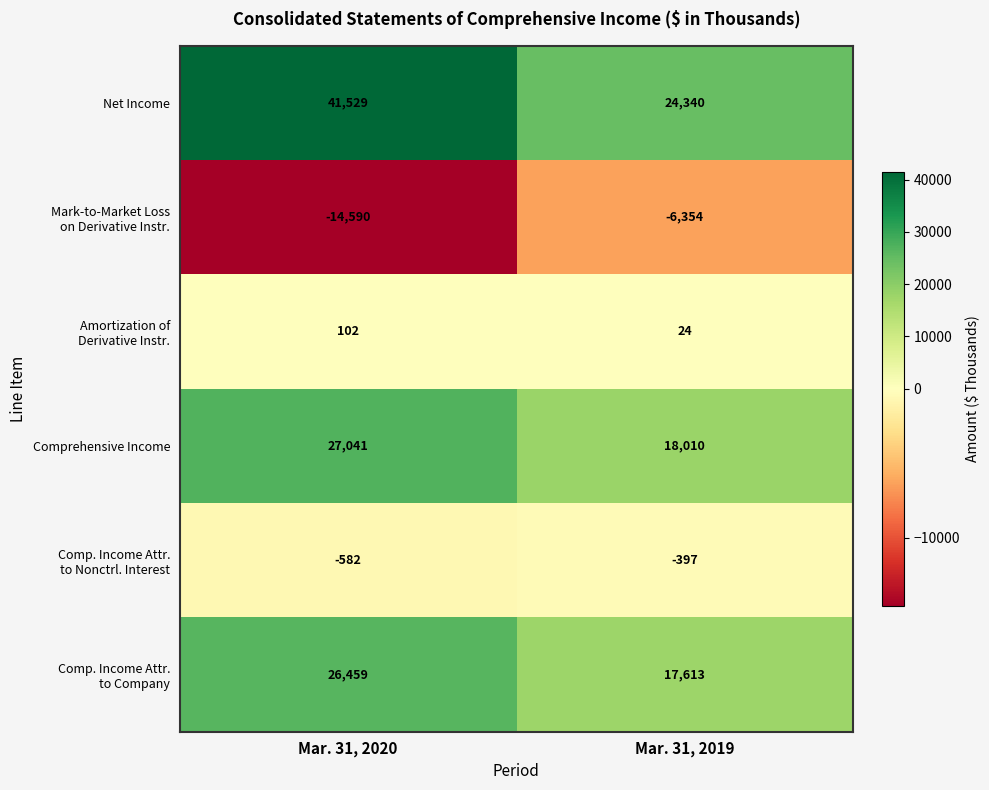

Which series has the widest spread of values?

Net Income